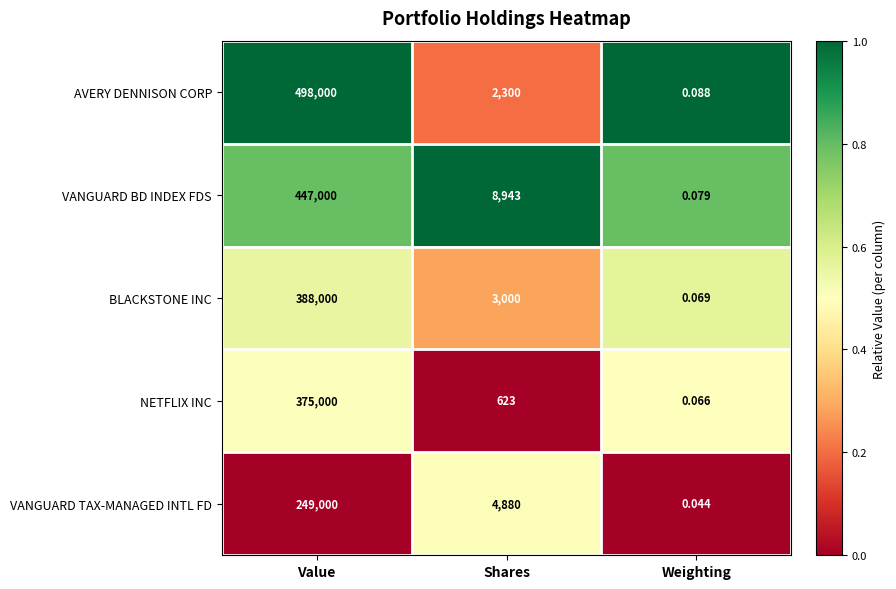

Which series has the largest range (max minus min)?

AVERY DENNISON CORP